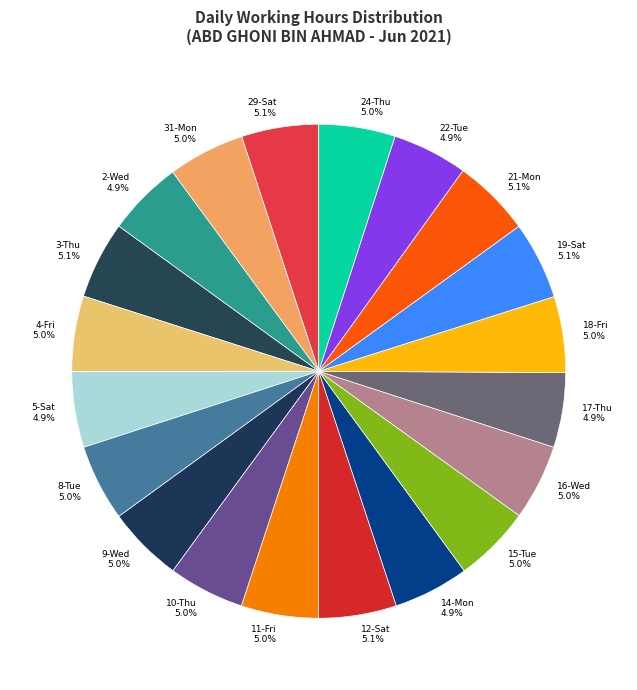

Is it true that 12-Sat is 13% of the pie?

False